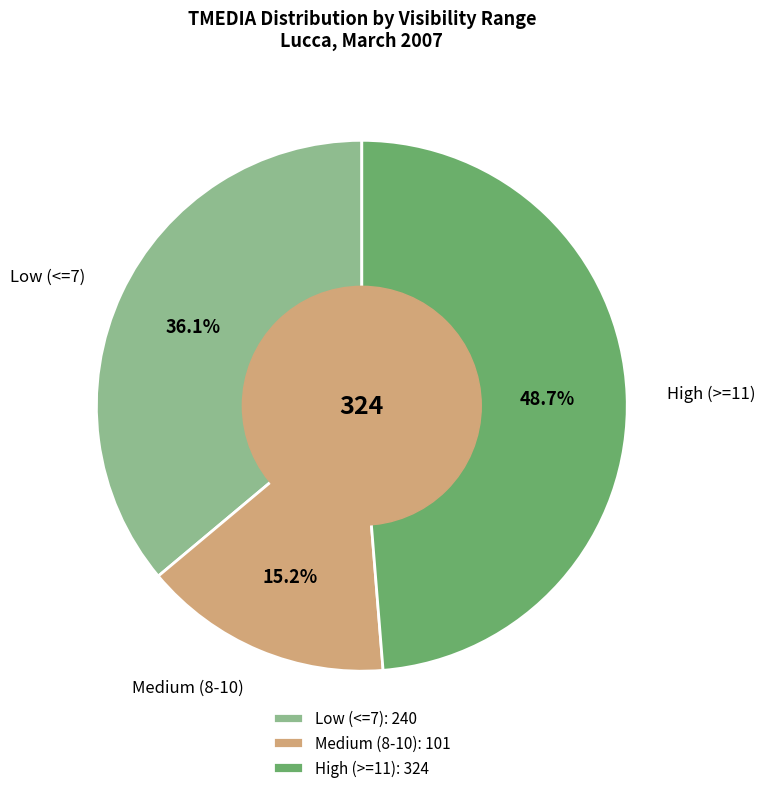

How many slices are in this pie chart?

3